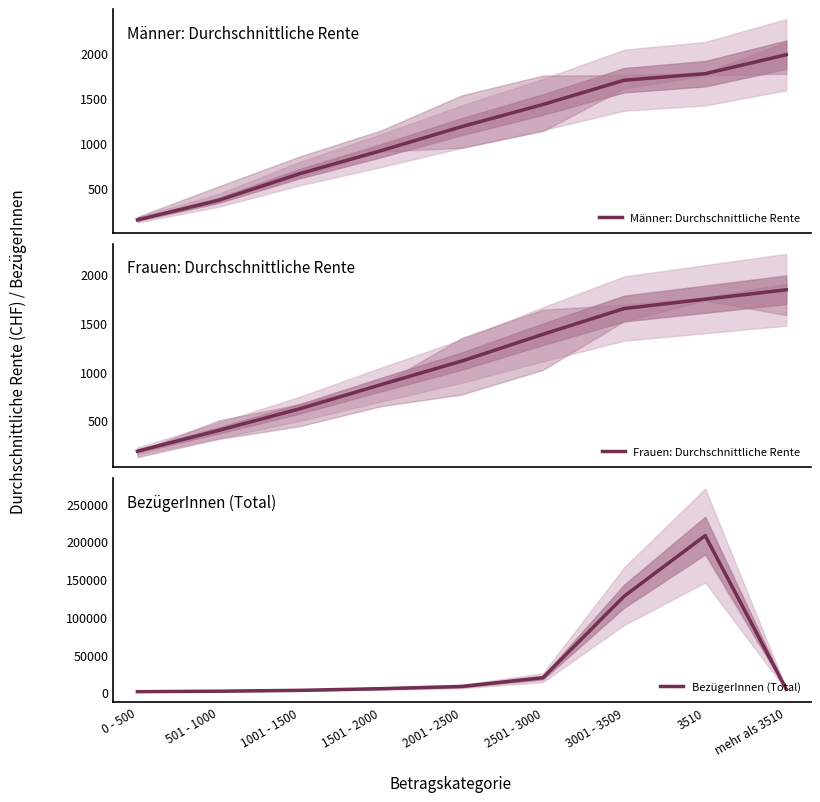

Which category has the lowest value in the Männer: Durchschnittliche Rente series?

0 - 500